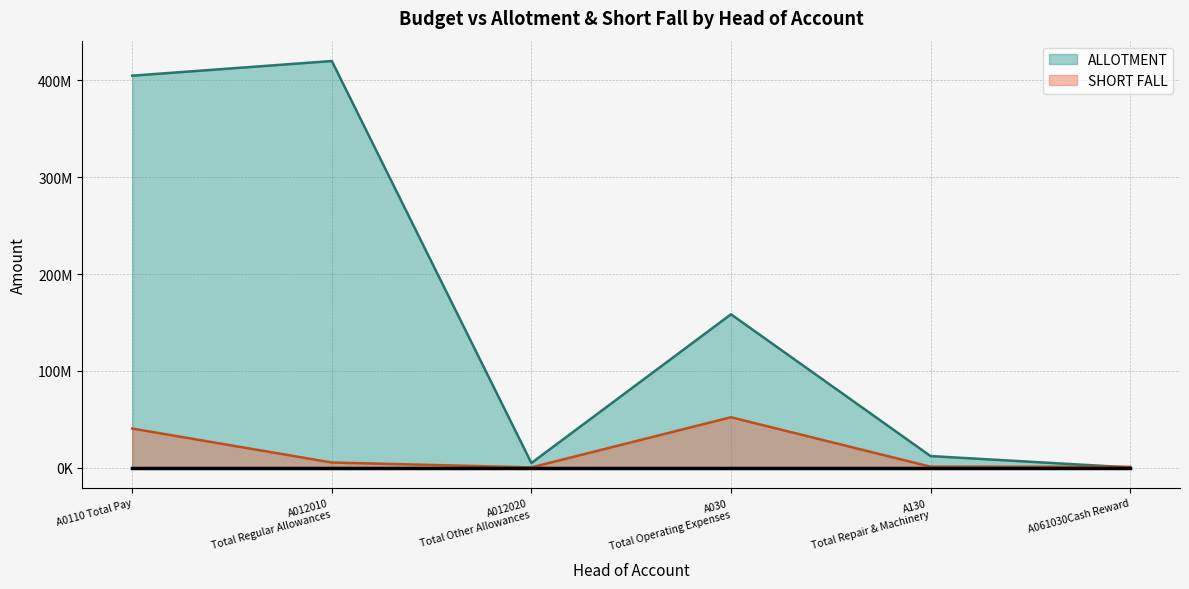

What is the minimum value shown in the chart?

282000